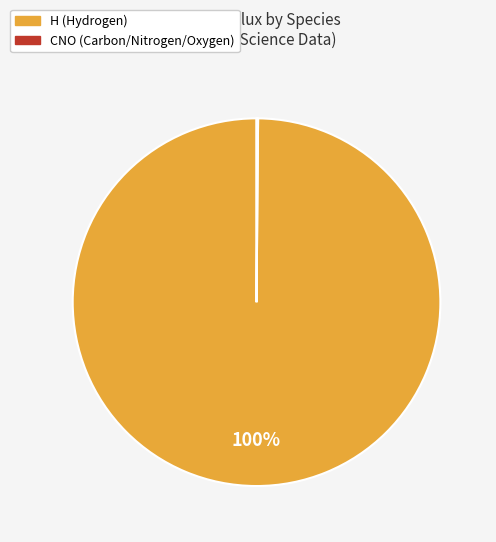

Is it true that H is 88% of the pie?

False